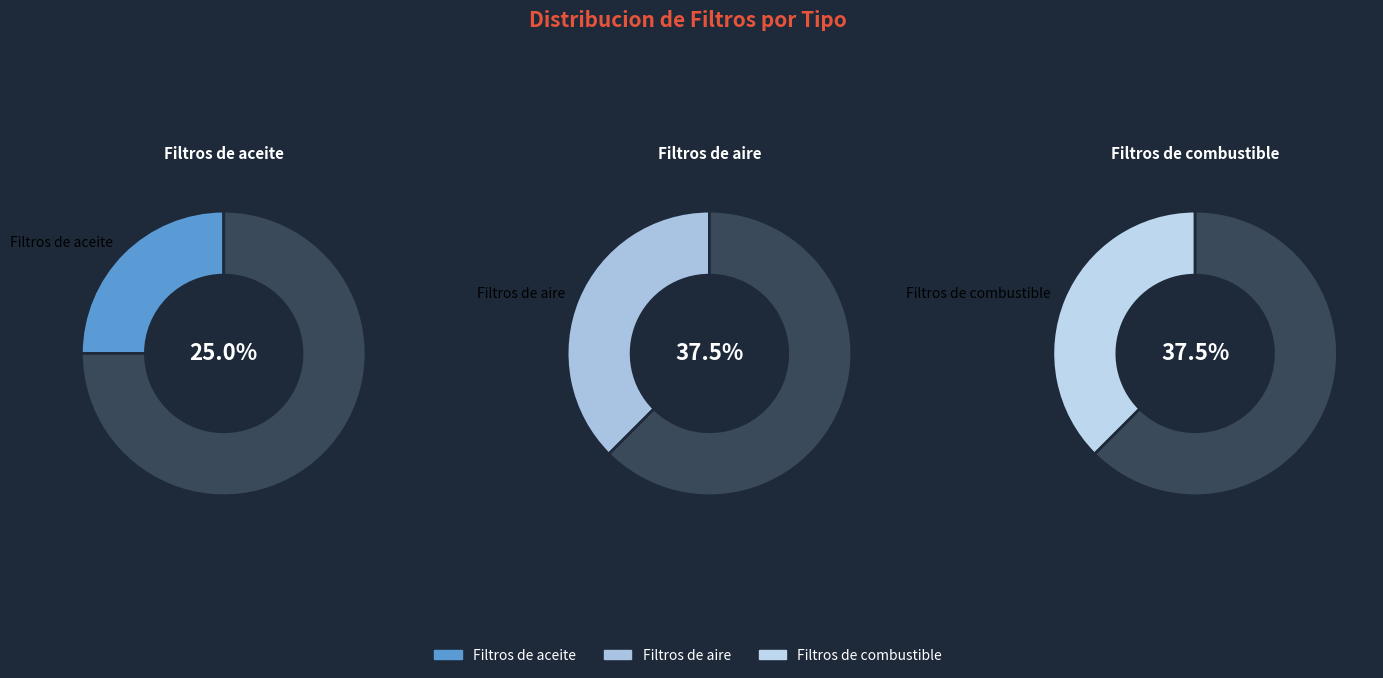

Is there a majority slice in this chart?

No